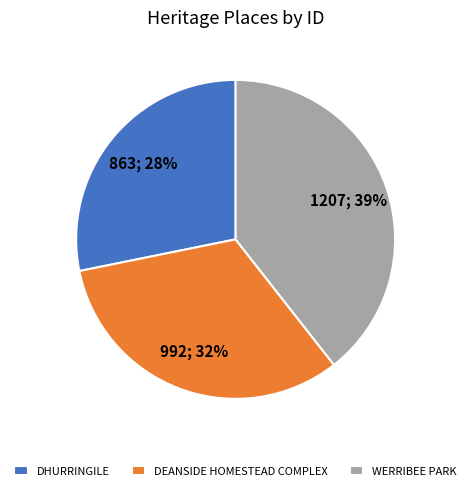

Which has a higher value, DEANSIDE HOMESTEAD COMPLEX or DHURRINGILE?

DEANSIDE HOMESTEAD COMPLEX